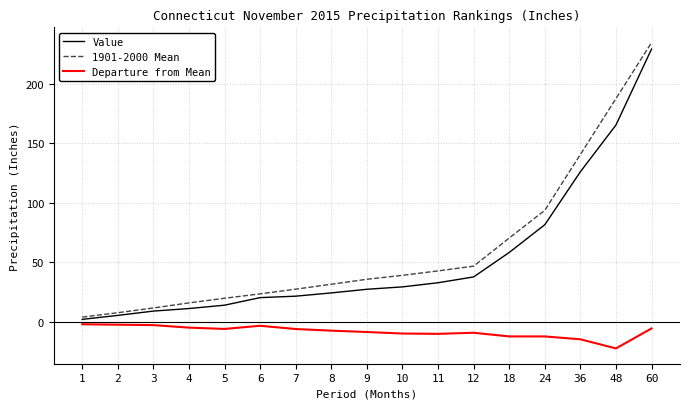

The Departure from Mean series shows -12.1 at 24. True or false?

True